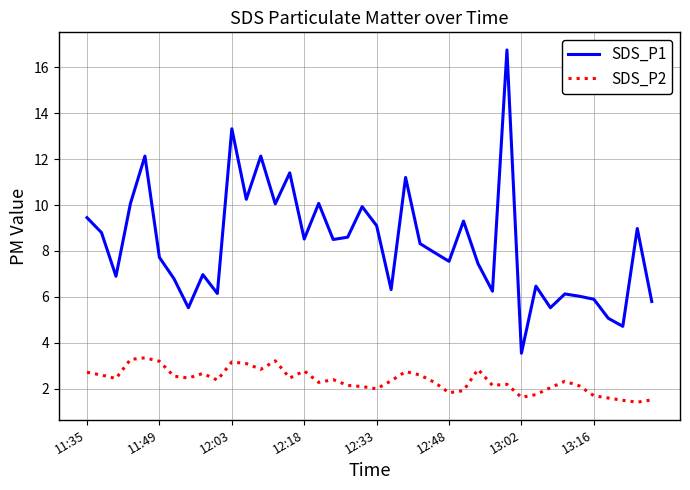

Count the number of data series in this chart.

2